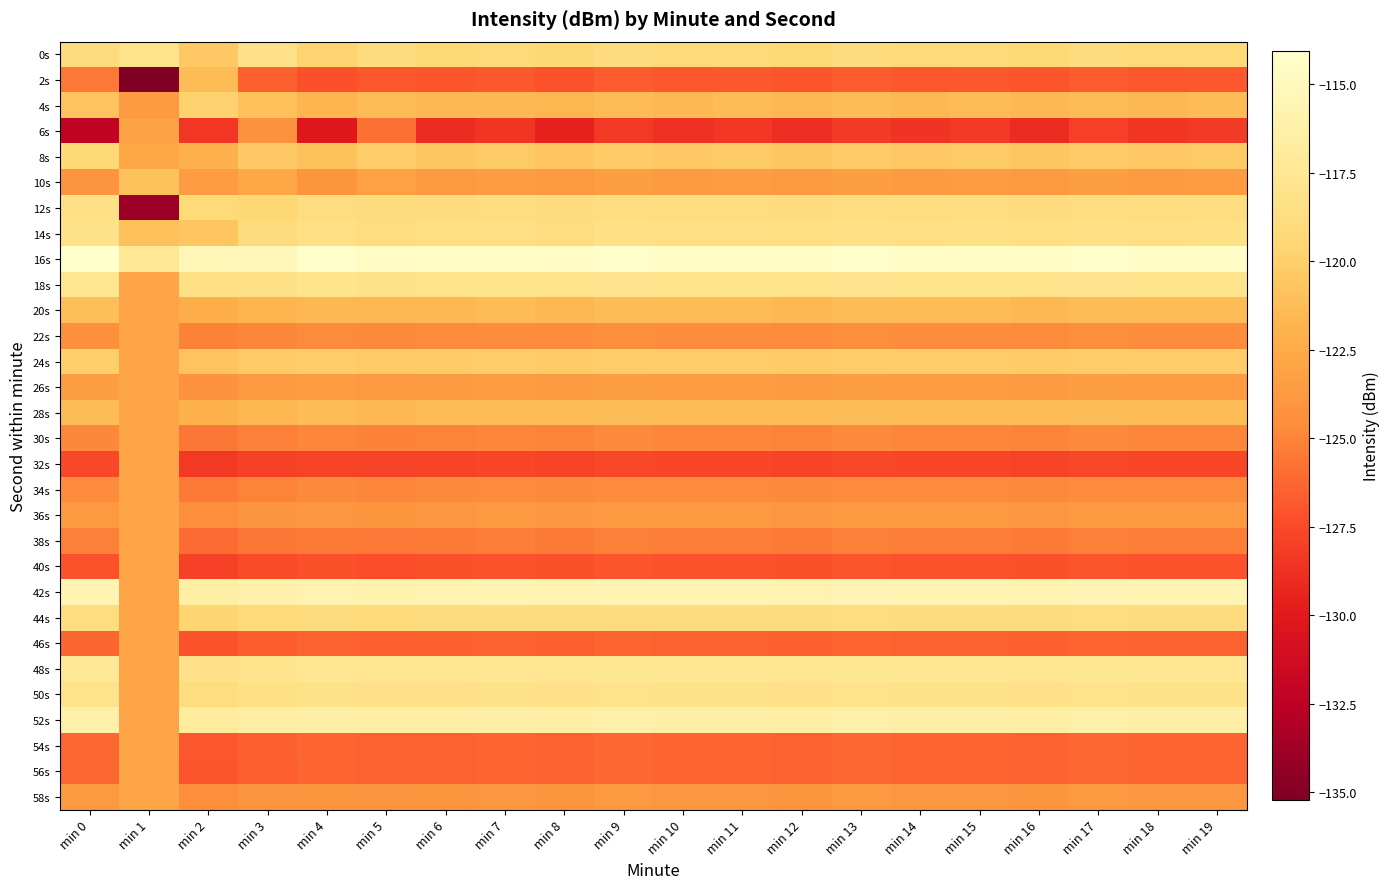

At which category is the sum across all series the highest?

min 17